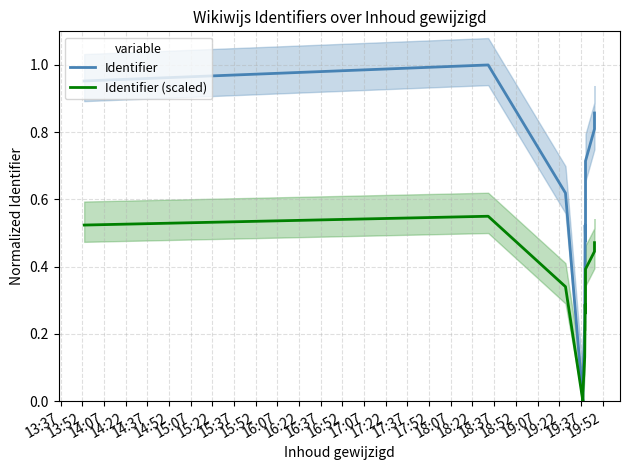

Is this an area chart (filled region under the line)?

No